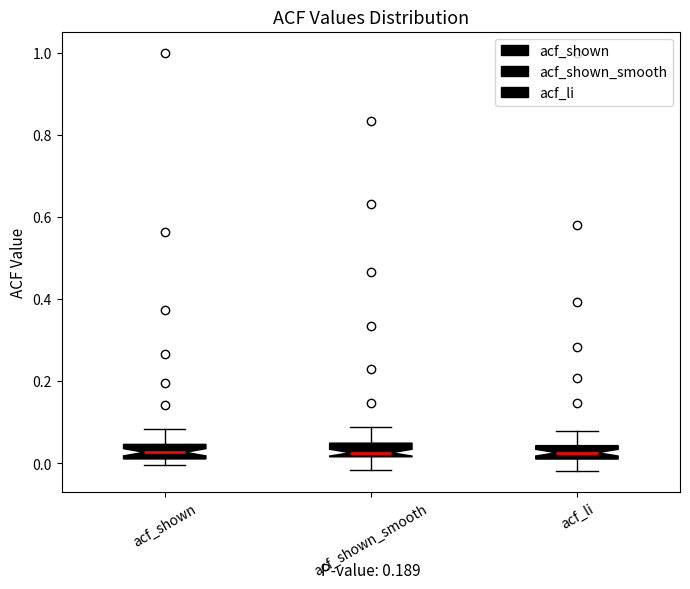

Where is the lower edge of the box for acf_li on the y-axis? The values are not printed on the chart, so give them approximately, as read against the axis.

0.02